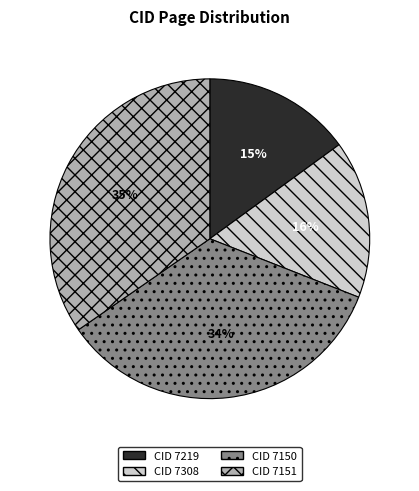

Is there any slice that represents more than half of the pie?

No